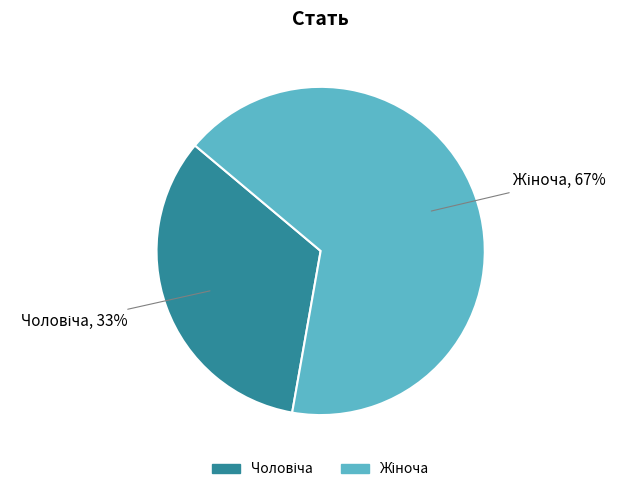

To the nearest percent, what is the average slice percentage?

50%